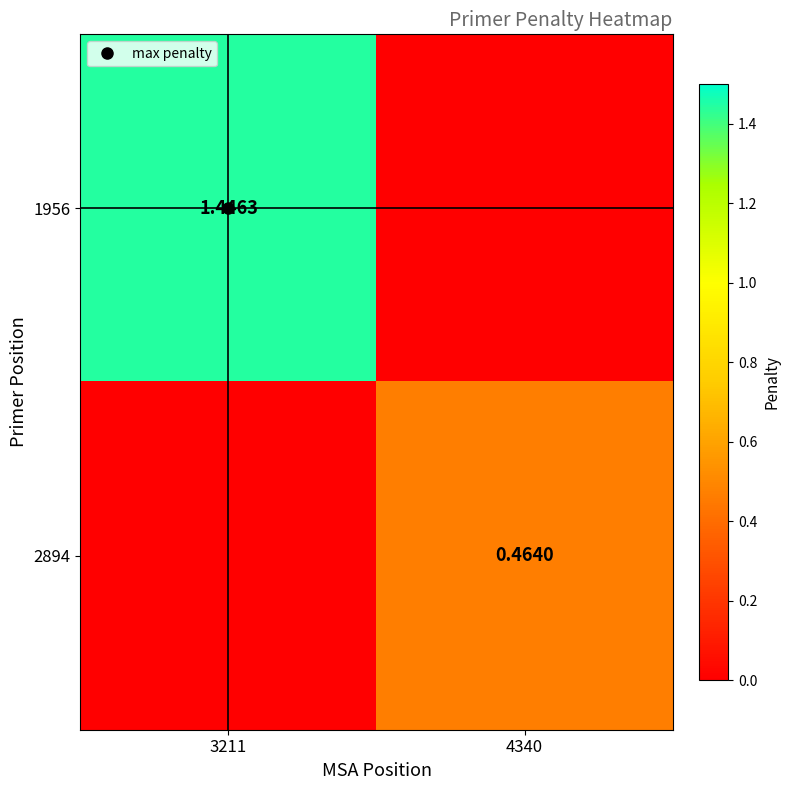

How many values in the 1956 series are below 1?

1